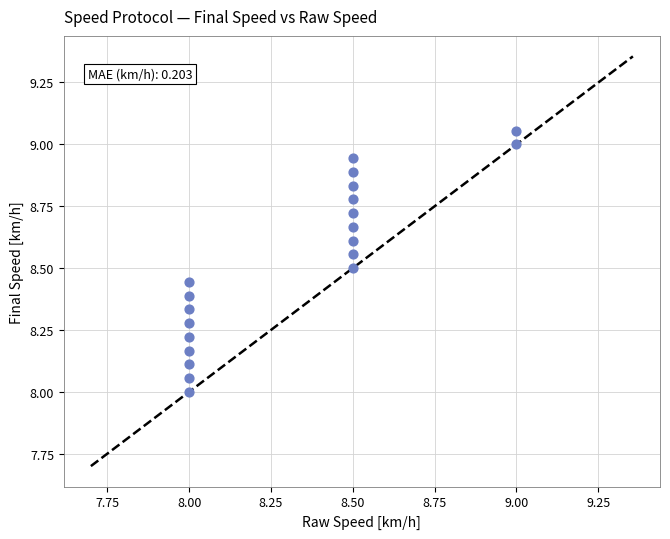

What is the range of Y values (max minus min)?

1.1